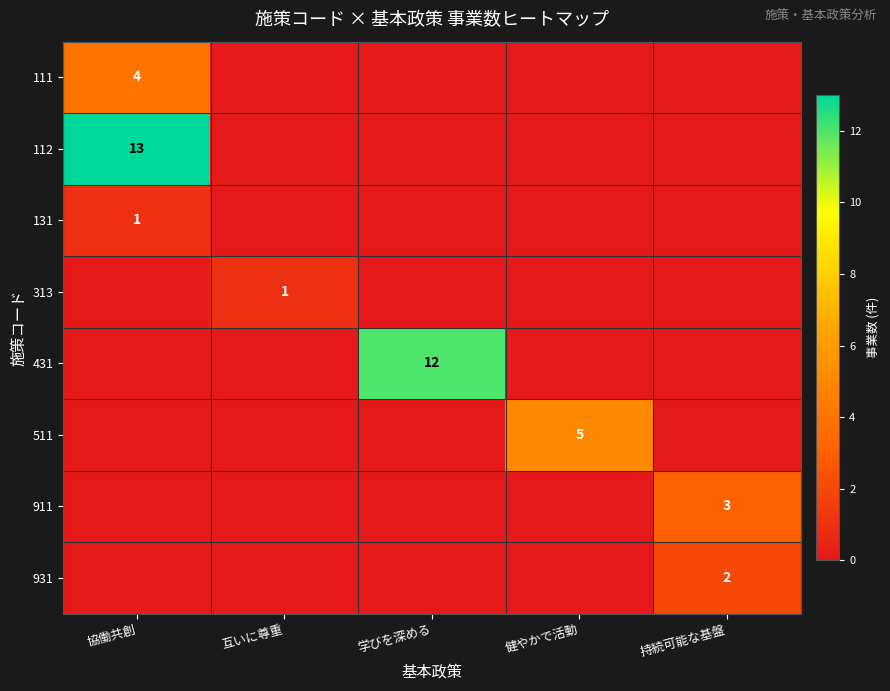

The value of 313 at 互いに尊重 is 0. True or false?

False